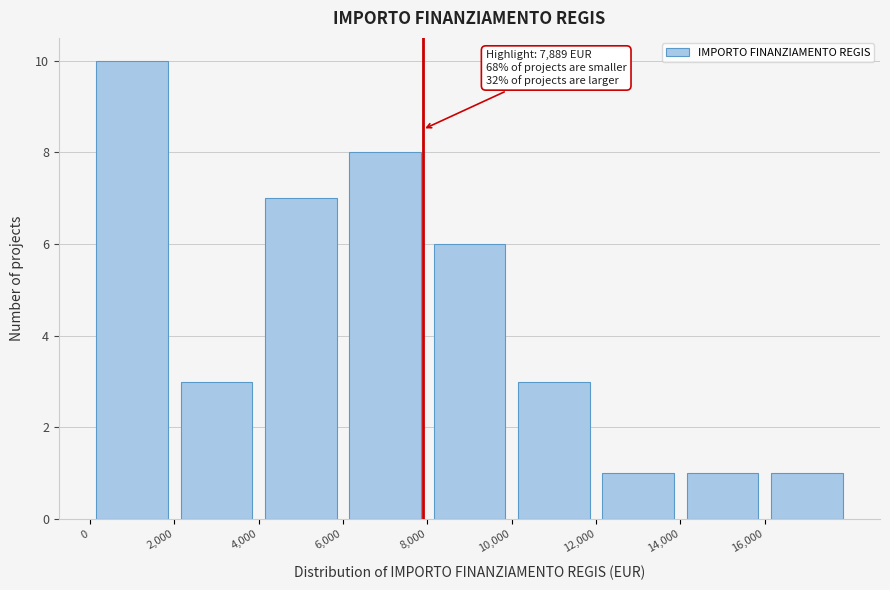

Which range on the x-axis has the tallest bar?

0 to 2000